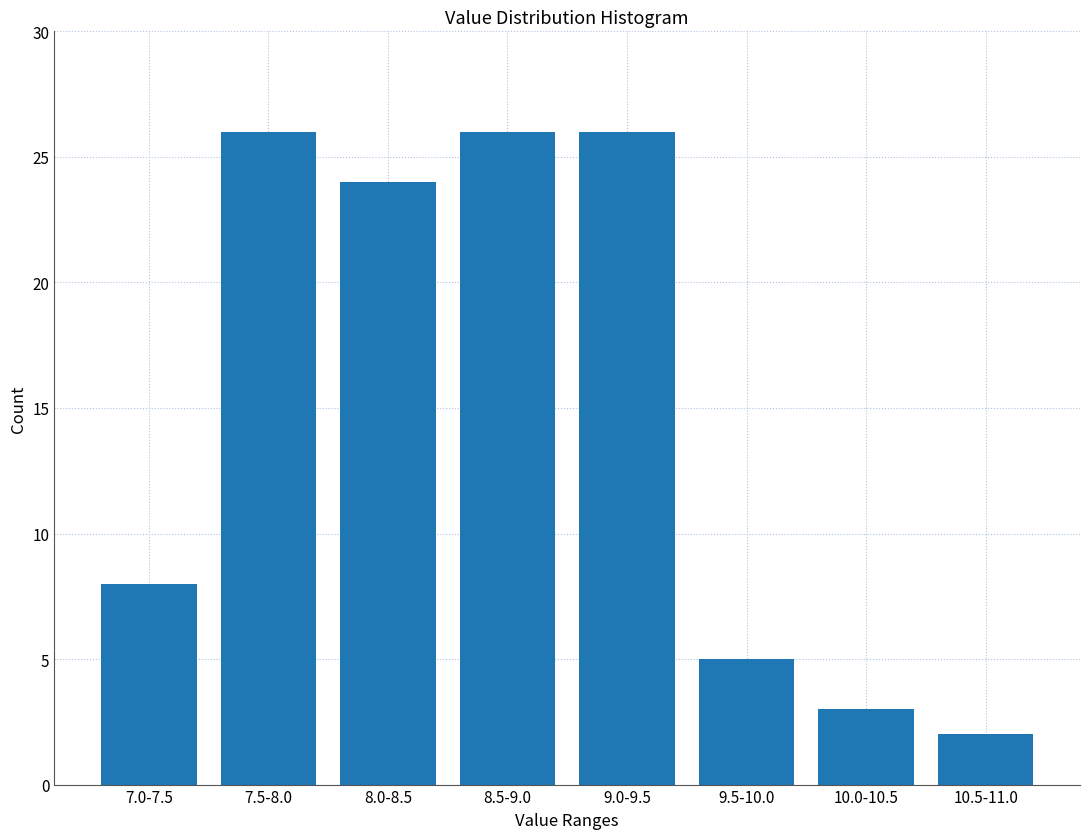

Reading left to right, what are all the values shown in this chart?

8	26	24	26	26	5	3	2